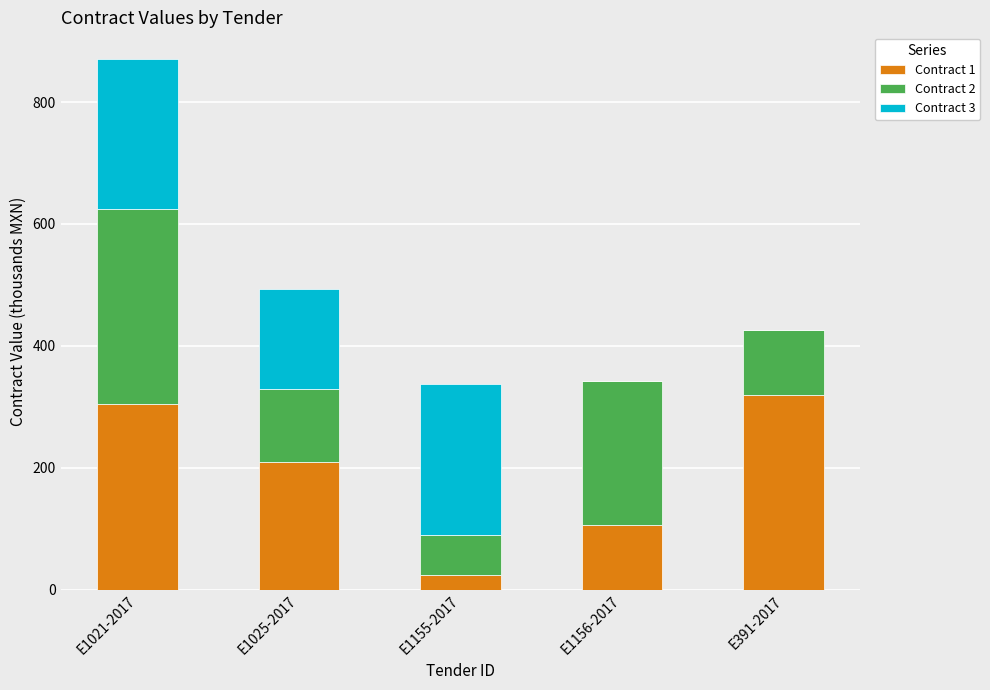

At which category is the sum across all series the highest?

E1021-2017